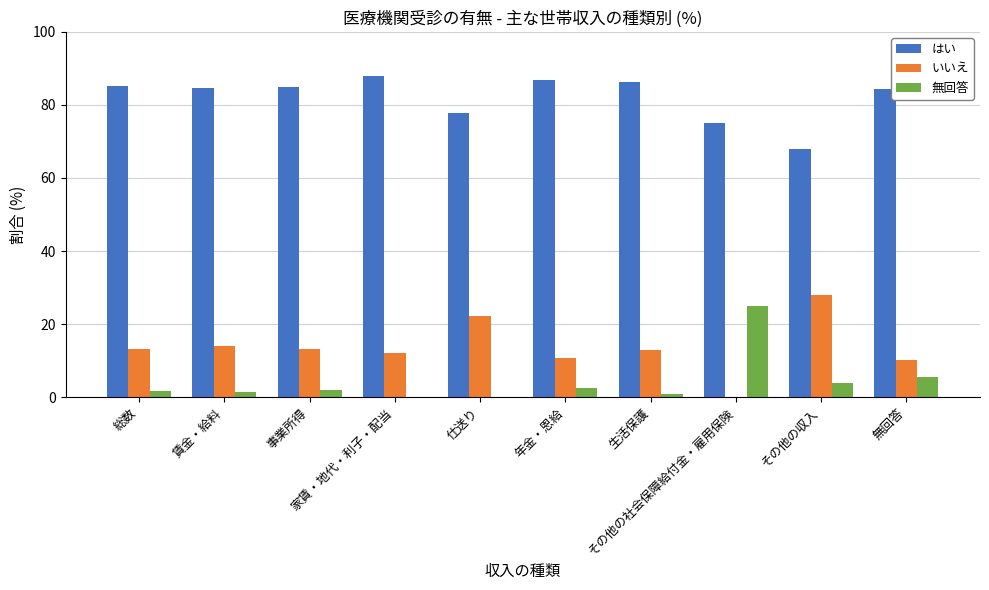

Does the chart contain stacked bars?

No